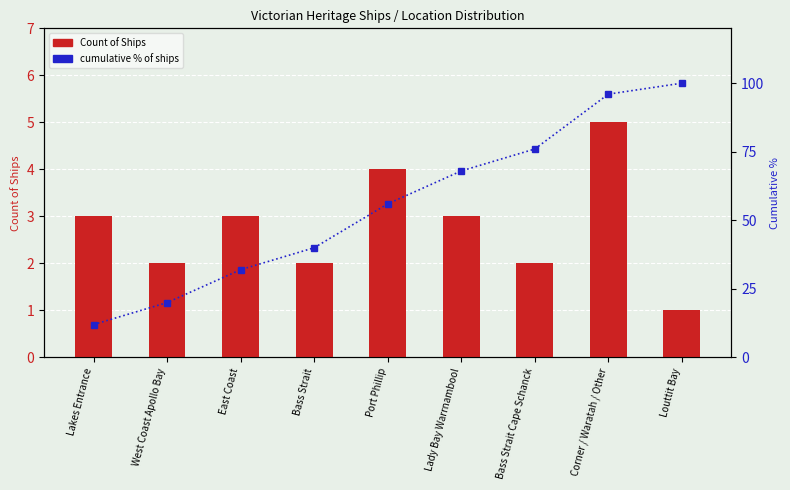

What is the total value across all series at Port Phillip?

60